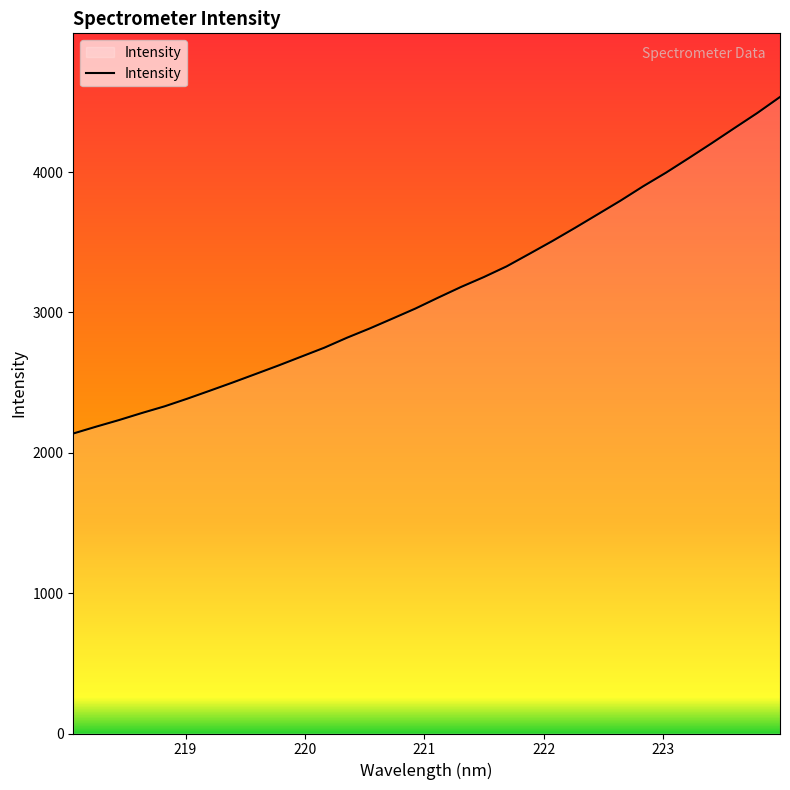

What is the maximum value shown in the chart?

4535.5